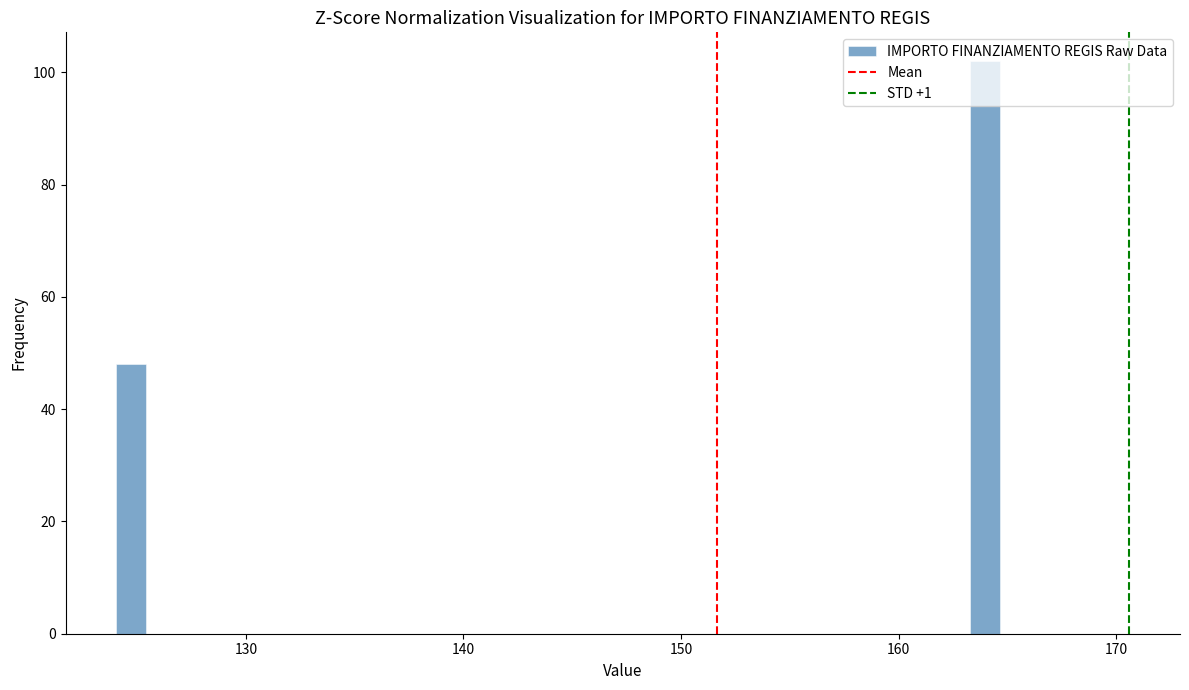

Around what value on the x-axis is the tallest bar? Give the approximate position of its centre, as read against the axis.

164